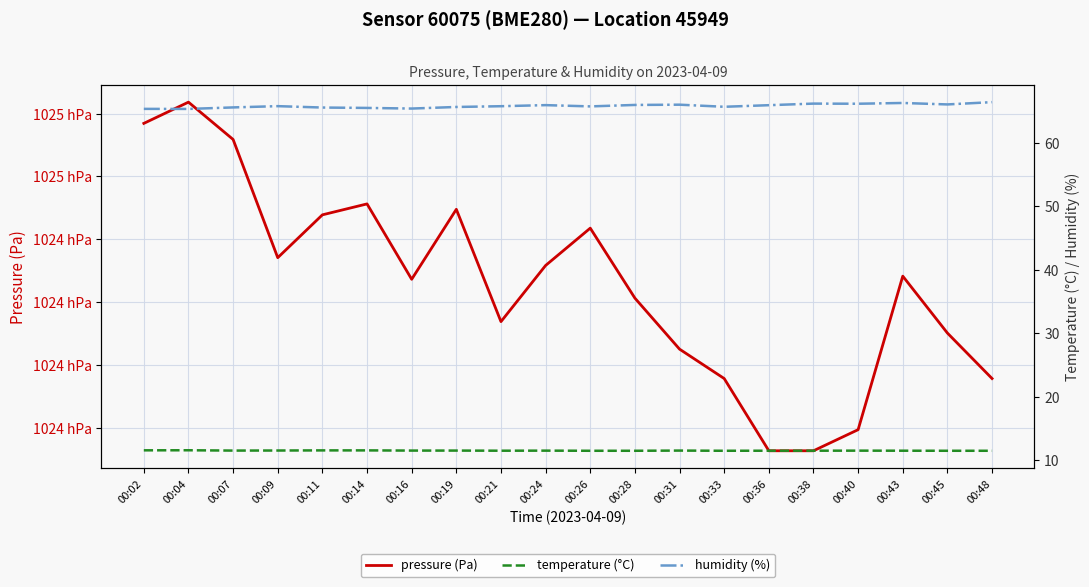

The pressure (Pa) series shows 102434.8 at 00:40. True or false?

True